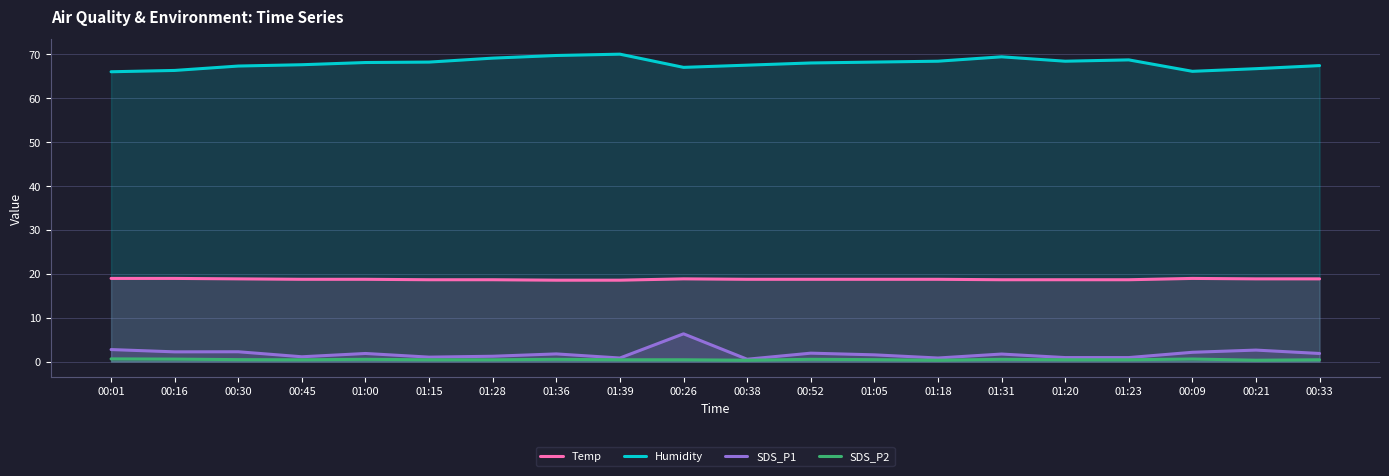

What is the difference between the second highest and minimum values in the Temp series?

0.4